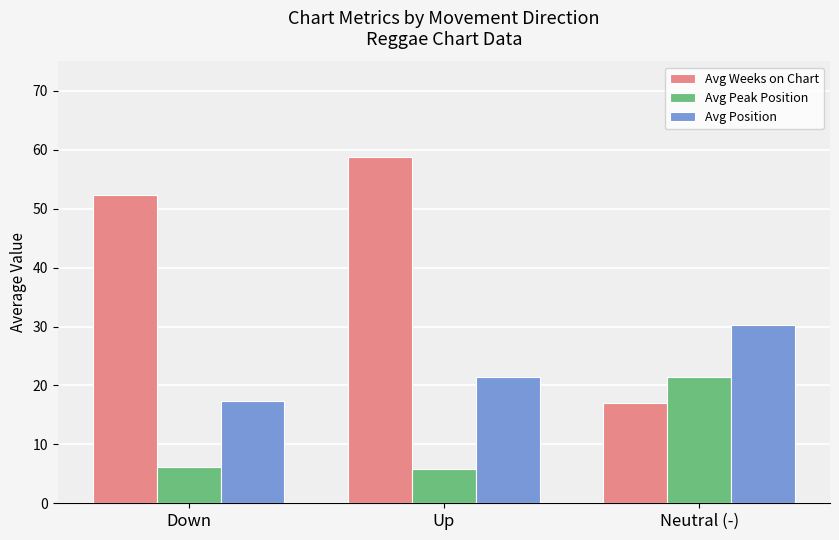

List the series in order of their peak value, highest first.

Avg Weeks on Chart, Avg Position, Avg Peak Position